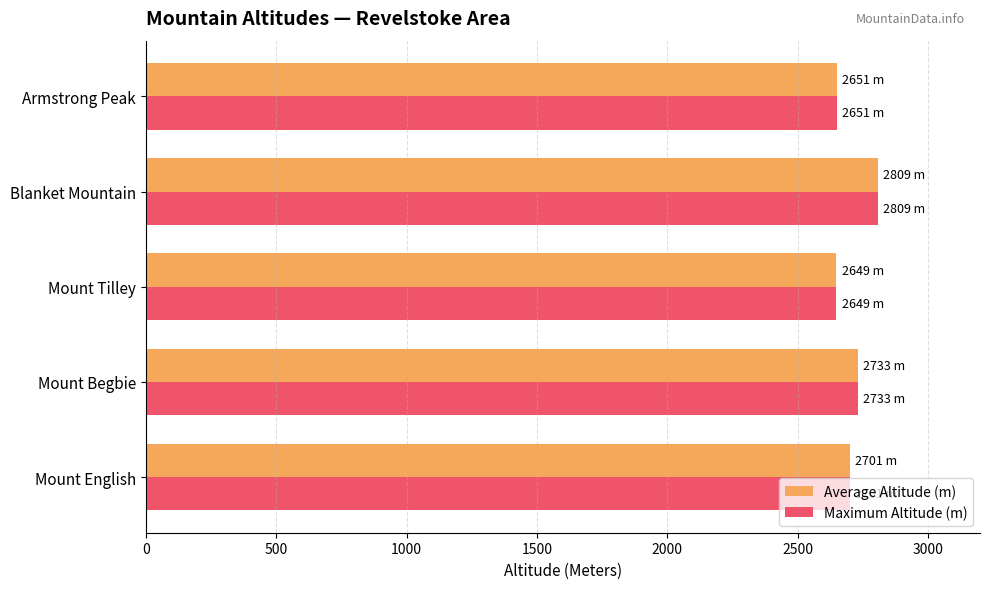

What is the greatest value displayed?

2809